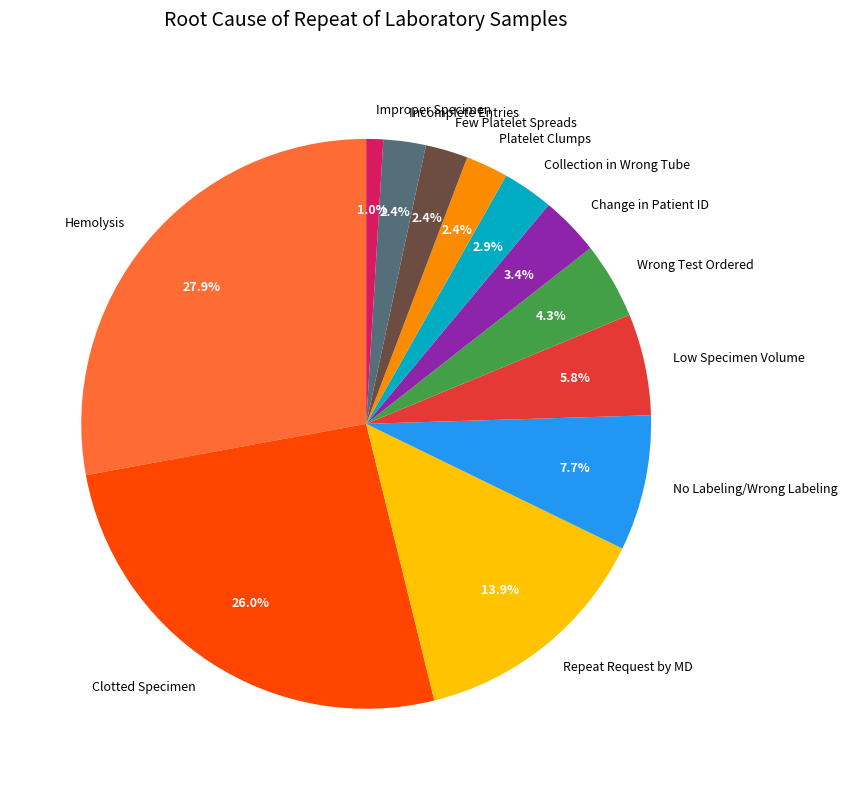

Is the sum of Improper Specimen and Few Platelet Spreads greater than half?

No